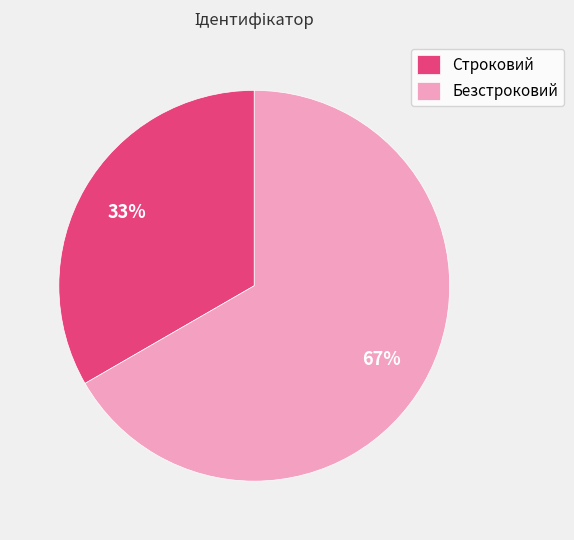

What percentage is the Строковий slice, to the nearest percent?

33%